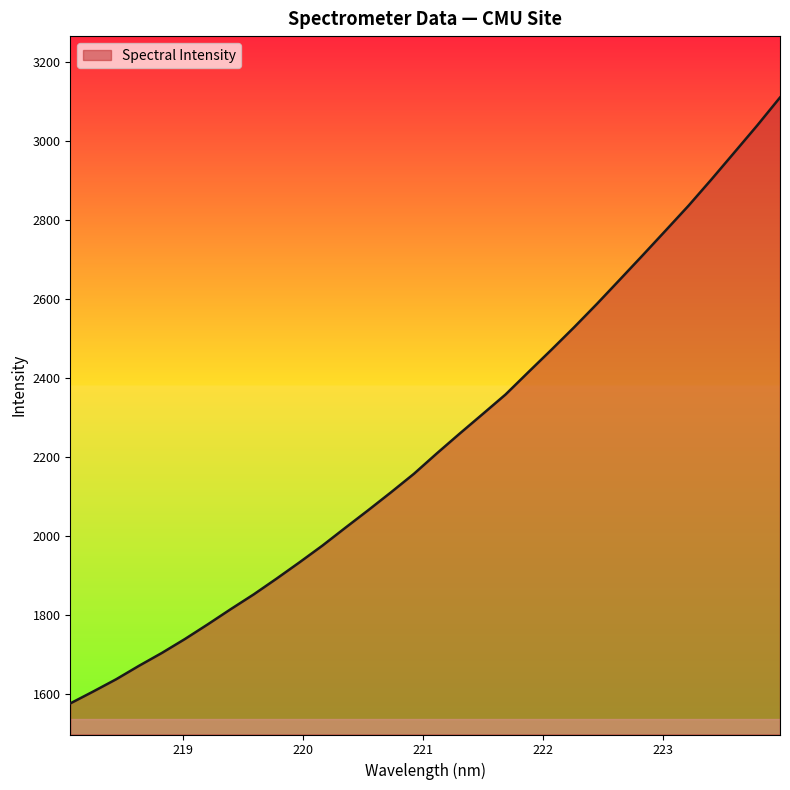

How many values are below 2208?

16